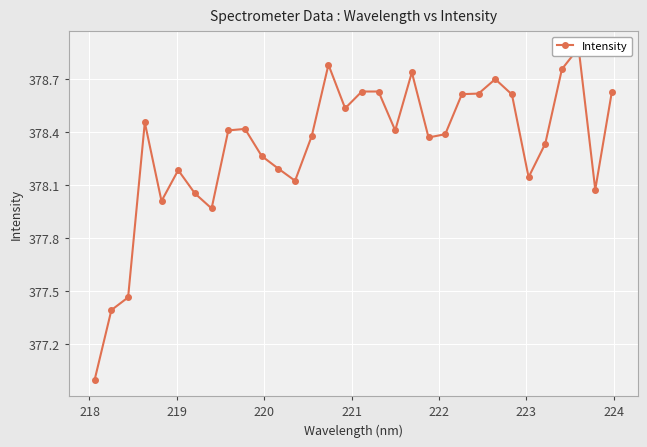

What is the value of the 5th point from the left?

378.0